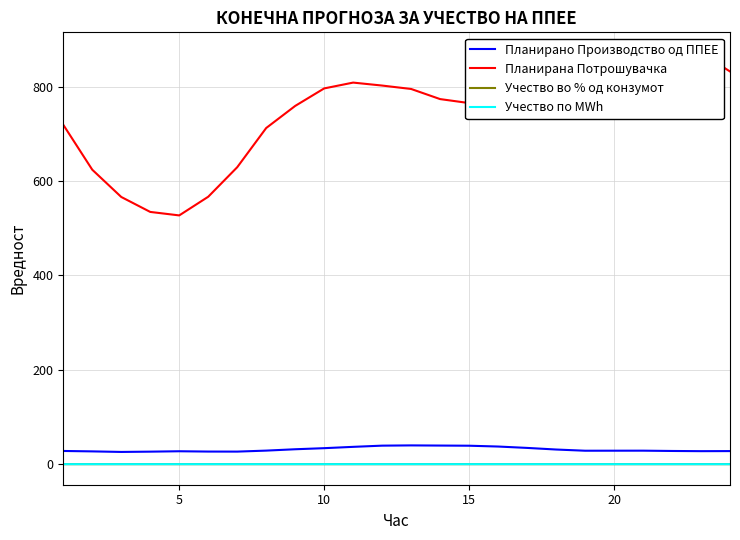

What is the value of the Учество во % од конзумот point at the 5th from the left?

0.1